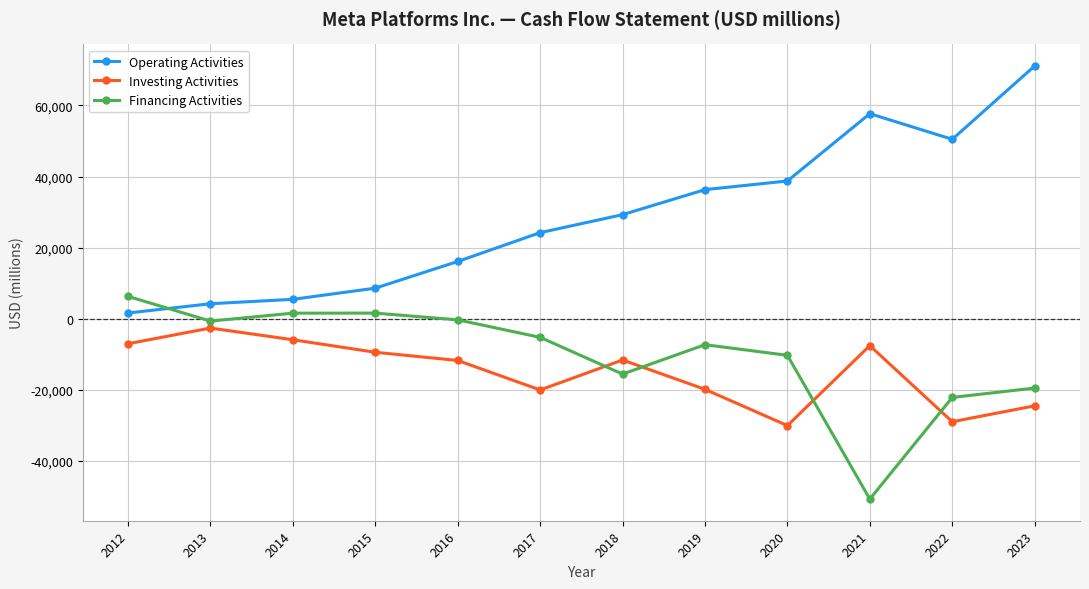

What is the difference between the maximum and minimum values in the Financing Activities series?

57011